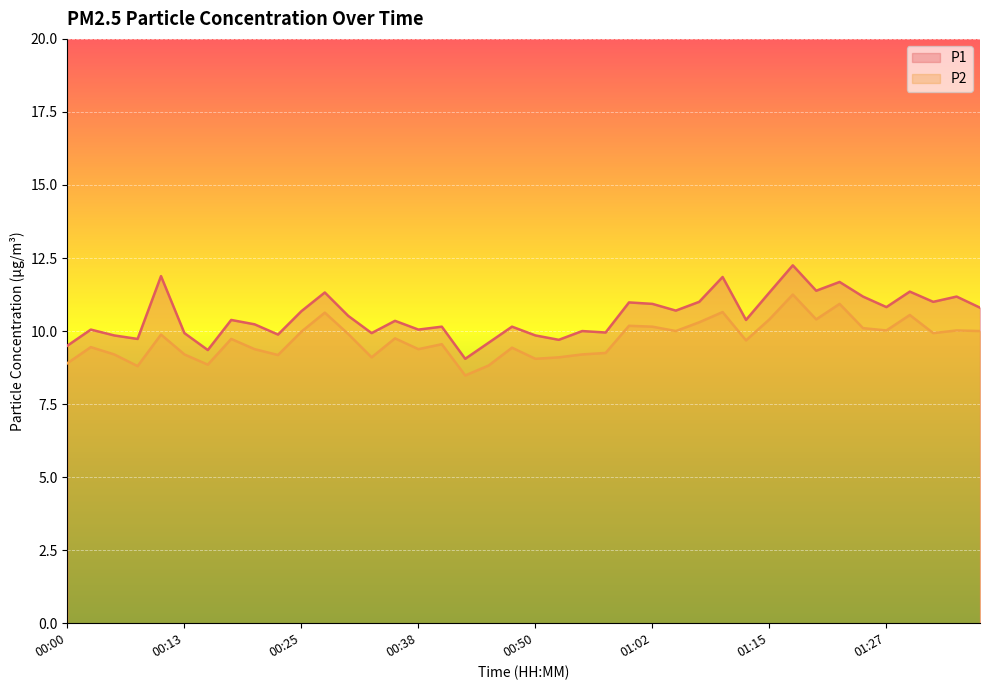

What is the value of the P1 point at the 16th from the left?

10.1